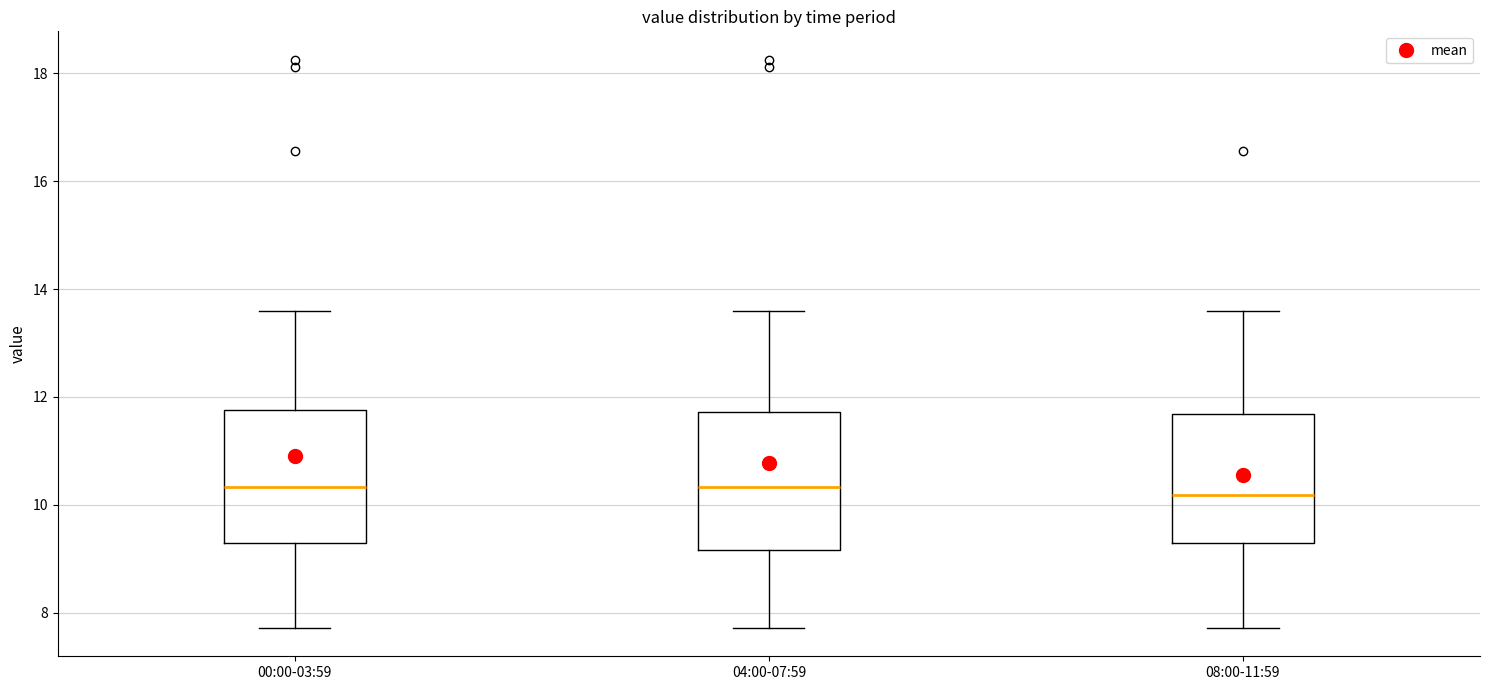

Where does the median line of the box for 08:00-11:59 sit on the y-axis? The values are not printed on the chart, so give them approximately, as read against the axis.

10.2